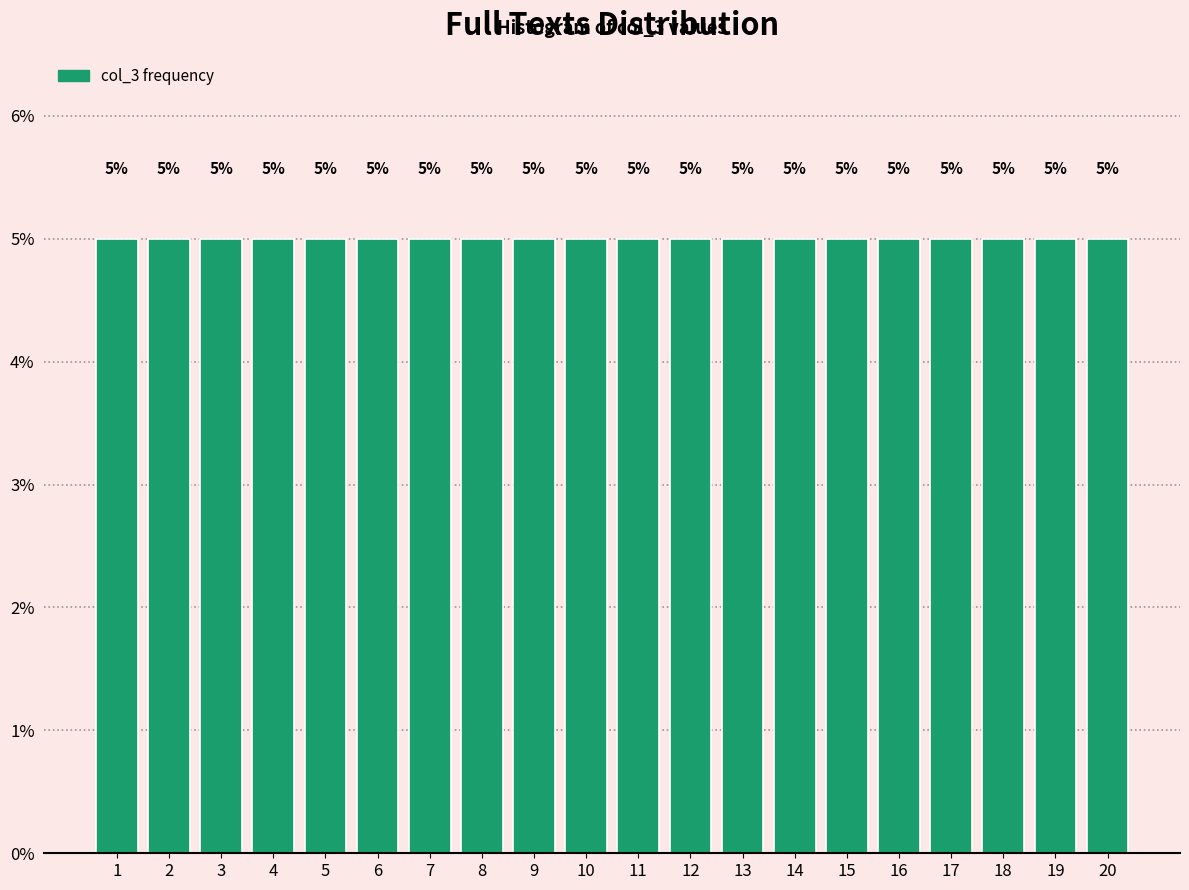

Reading left to right, transcribe this chart: for each bar, give the range it covers on the x-axis and its height.

0.5 to 1.5: 5
1.5 to 2.5: 5
2.5 to 3.5: 5
3.5 to 4.5: 5
4.5 to 5.5: 5
5.5 to 6.5: 5
6.5 to 7.5: 5
7.5 to 8.5: 5
8.5 to 9.5: 5
9.5 to 10.5: 5
10.5 to 11.5: 5
11.5 to 12.5: 5
12.5 to 13.5: 5
13.5 to 14.5: 5
14.5 to 15.5: 5
15.5 to 16.5: 5
16.5 to 17.5: 5
17.5 to 18.5: 5
18.5 to 19.5: 5
19.5 to 20.5: 5